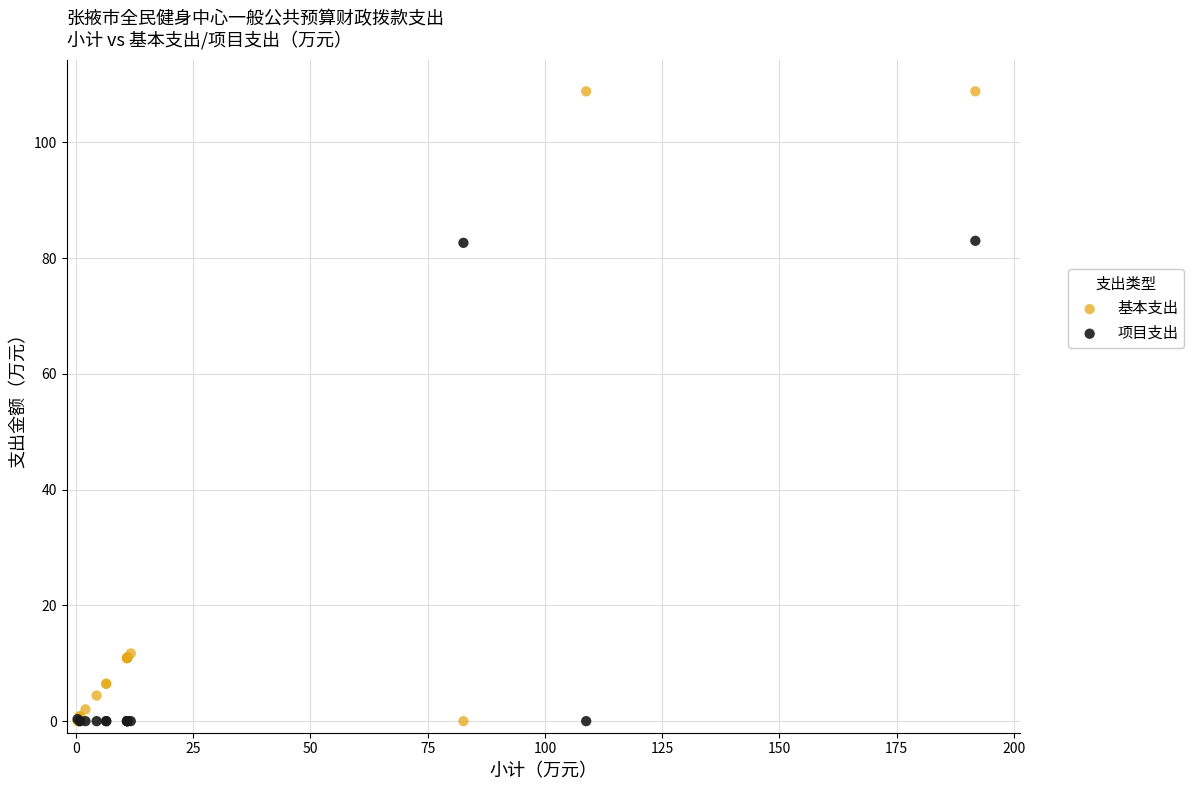

What are all the series names shown in the legend?

基本支出, 项目支出